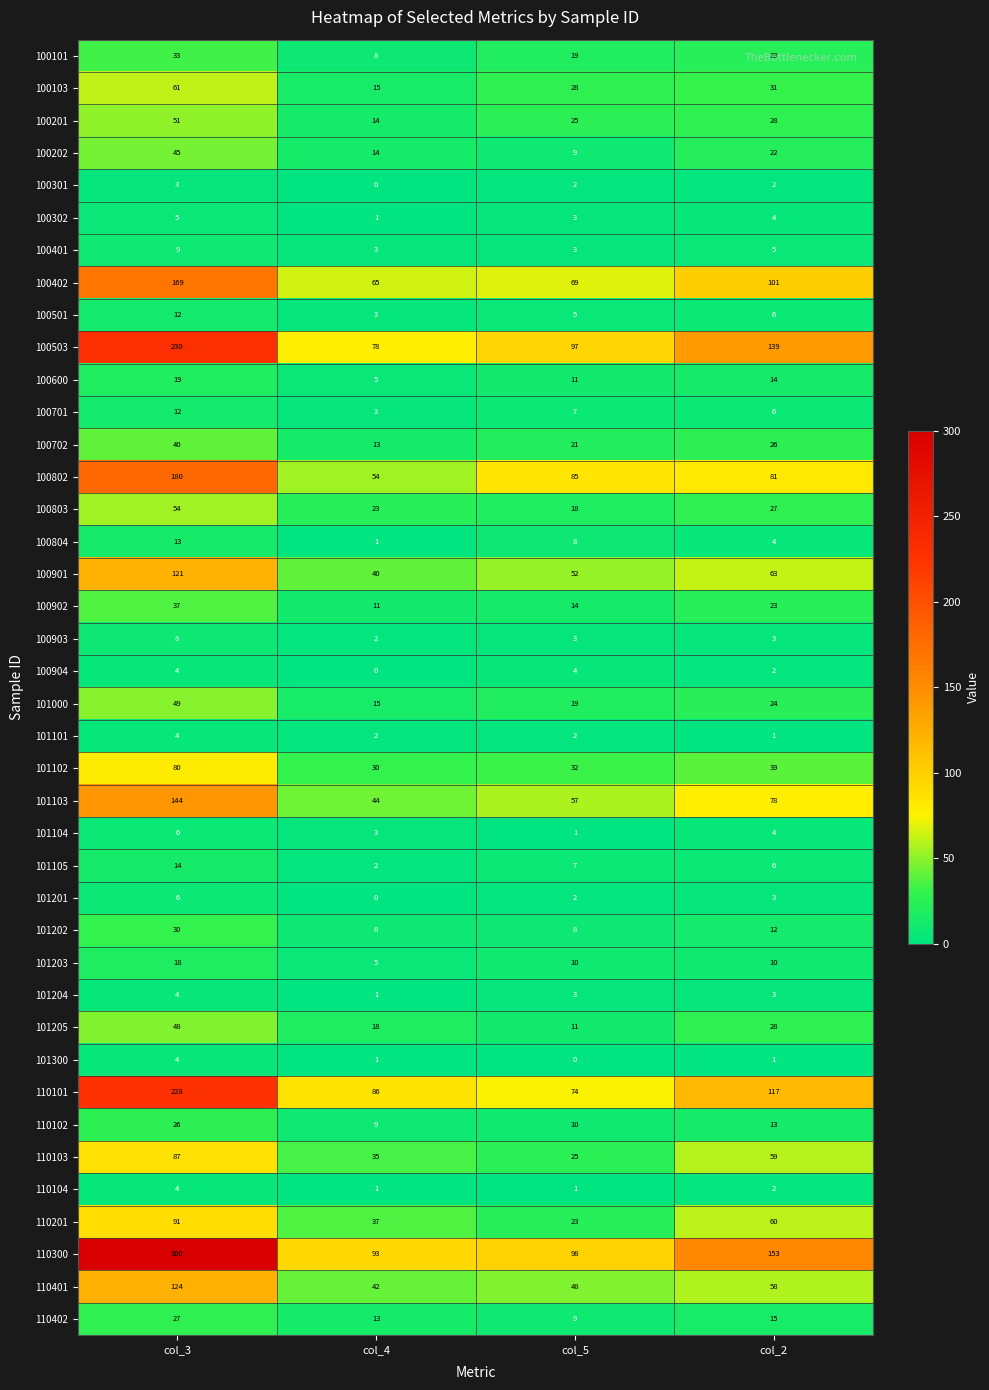

What is the difference between the maximum and minimum values in the 101300 series?

4